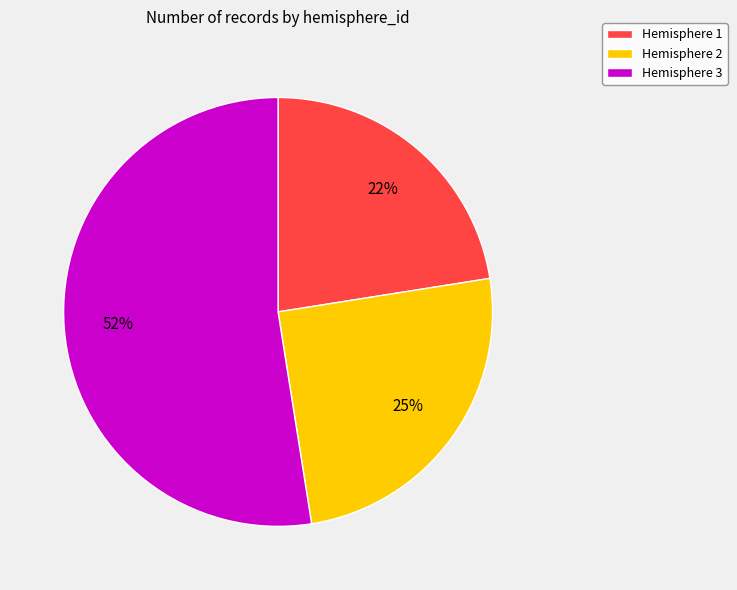

Is there a majority slice in this chart?

Yes